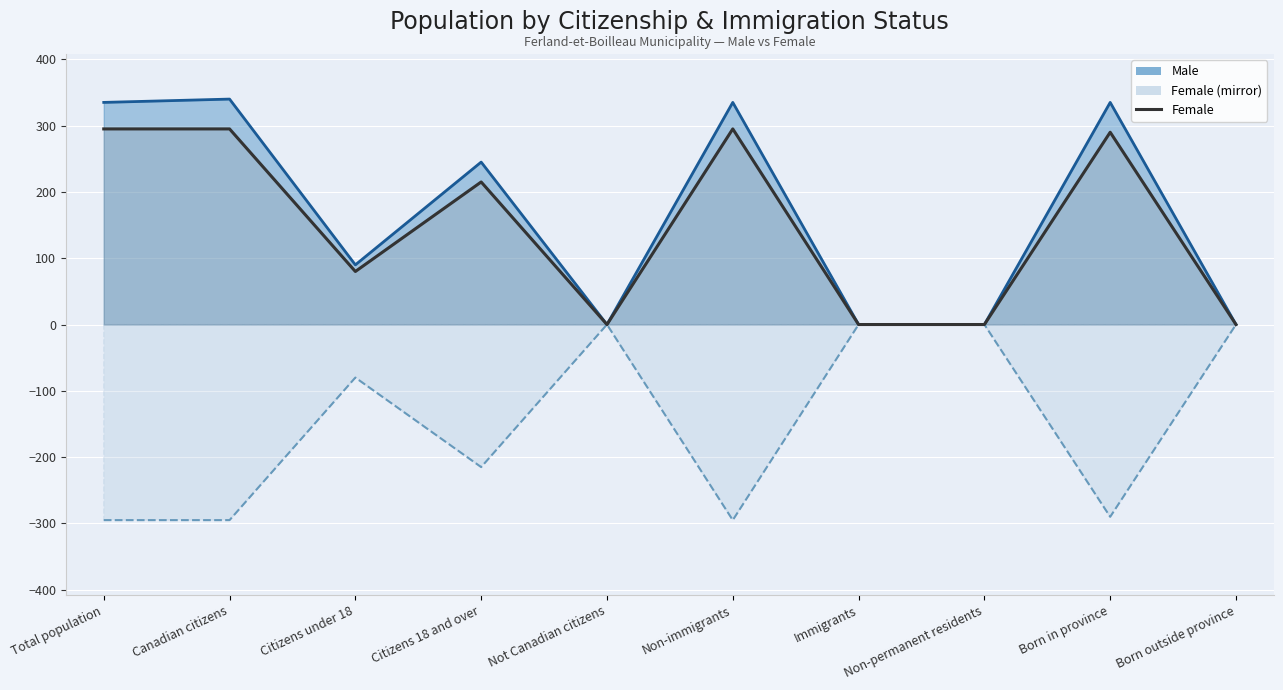

How many distinct data groups are displayed?

1